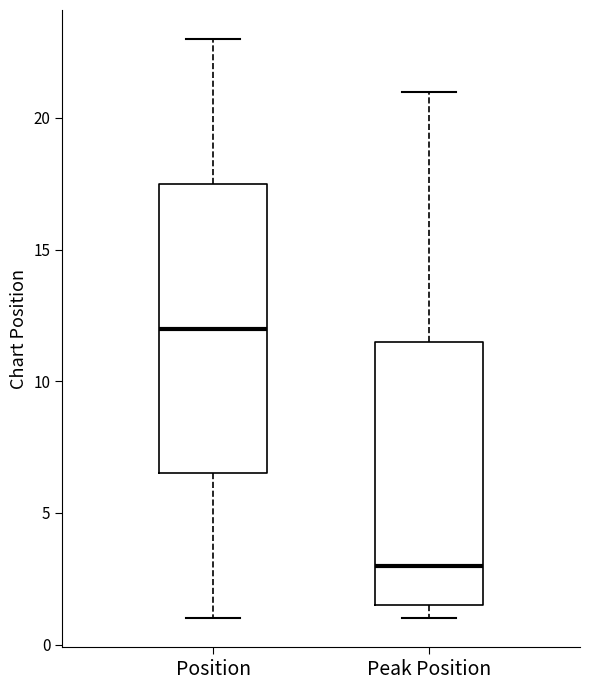

Which box's median line is the lowest?

Peak Position